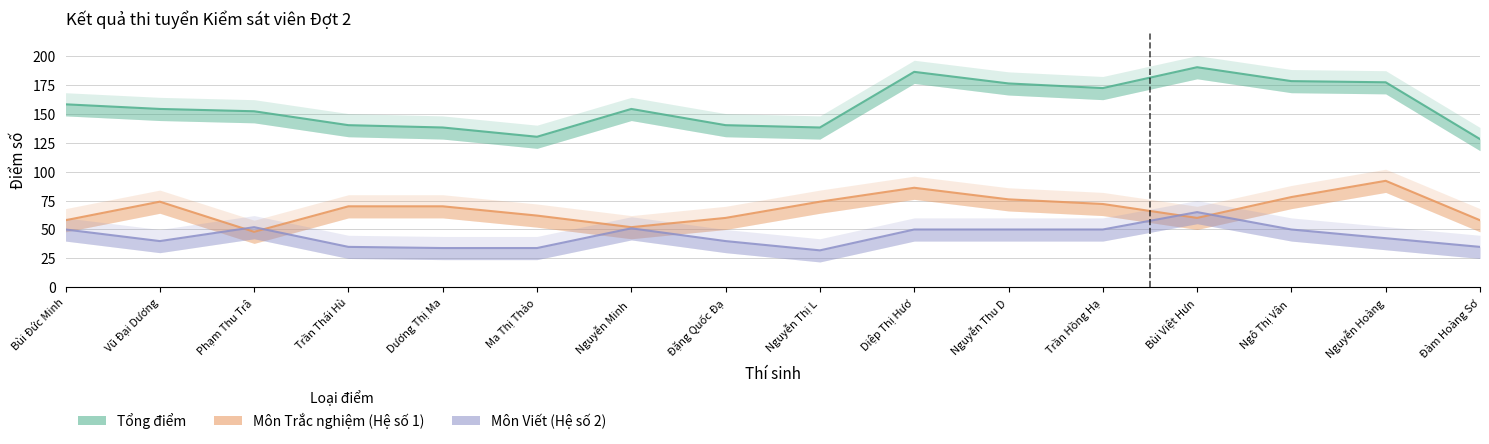

At which category does Tổng điểm reach its first local peak?

Nguyễn Minh